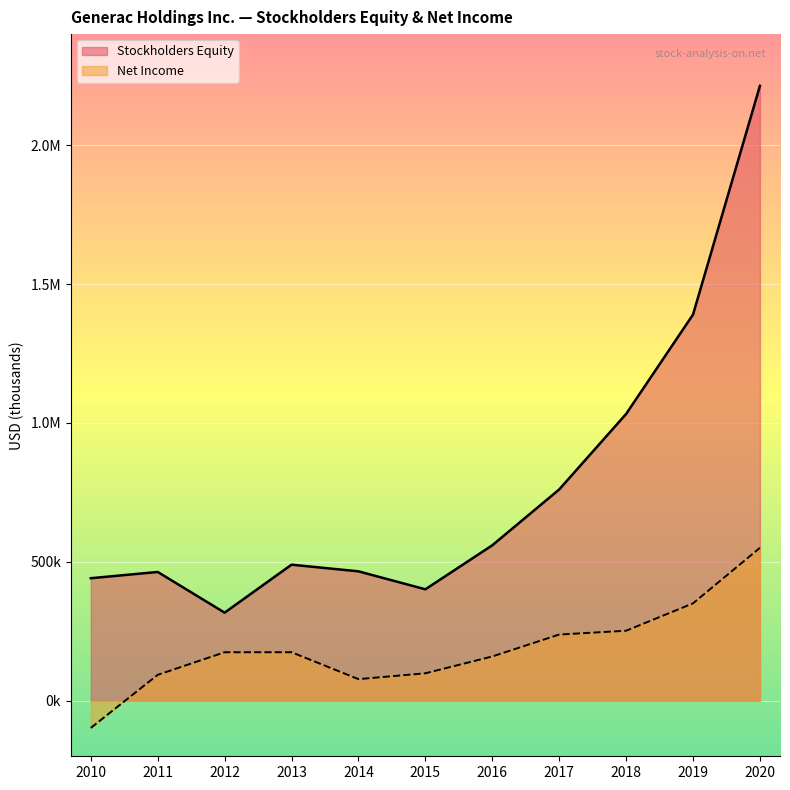

True or false: Net Income and Stockholders Equity cross at least once.

False